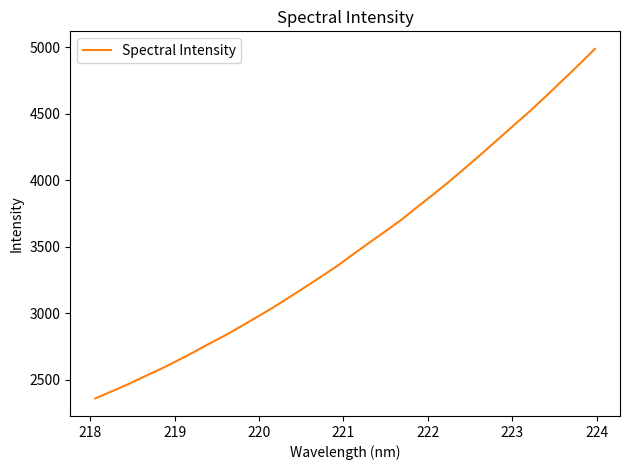

What is the maximum value shown in the chart?

4988.4